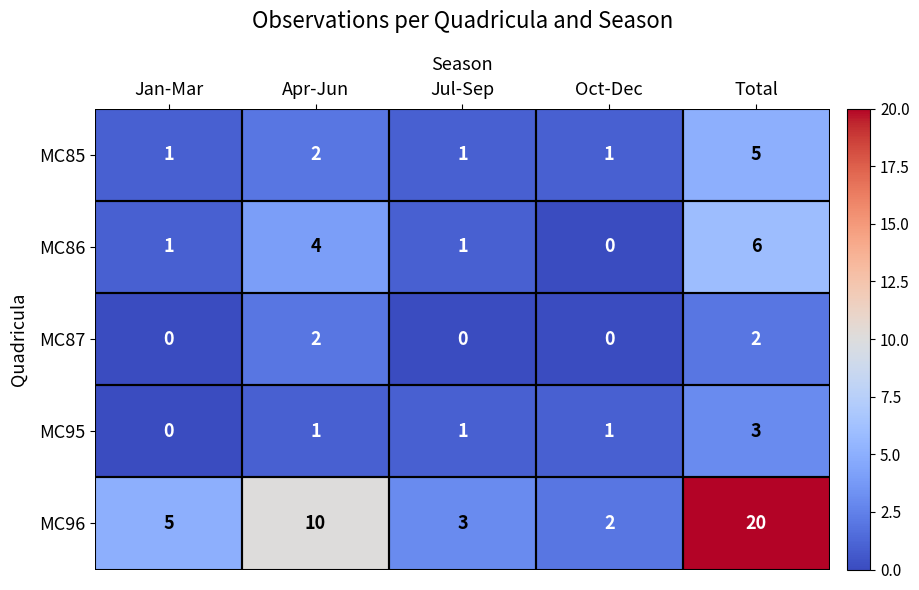

What is the sum of all MC85 values?

10